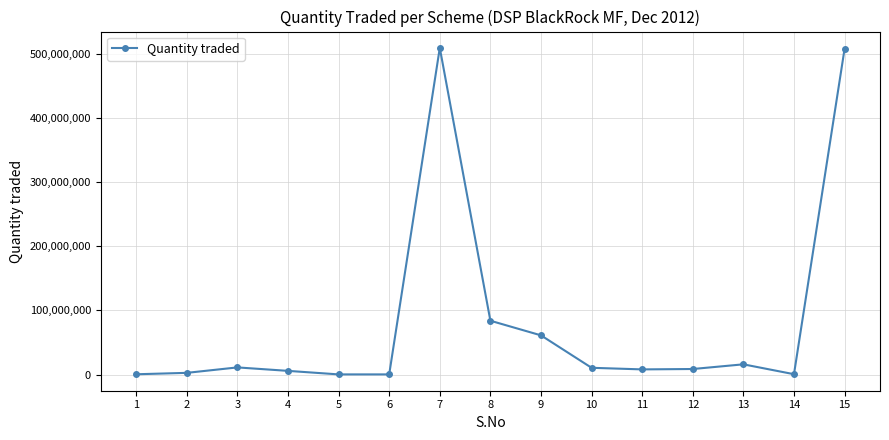

True or false: the data has more than 0 interior local peaks.

True